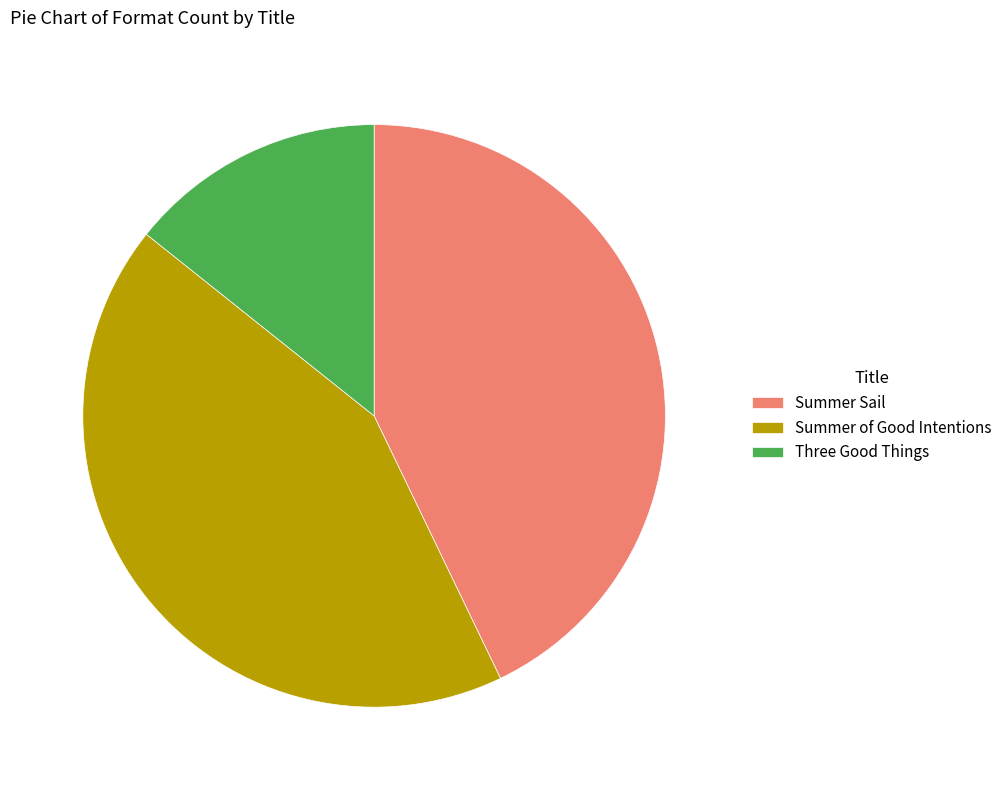

Does Summer of Good Intentions represent more than half of the total?

No